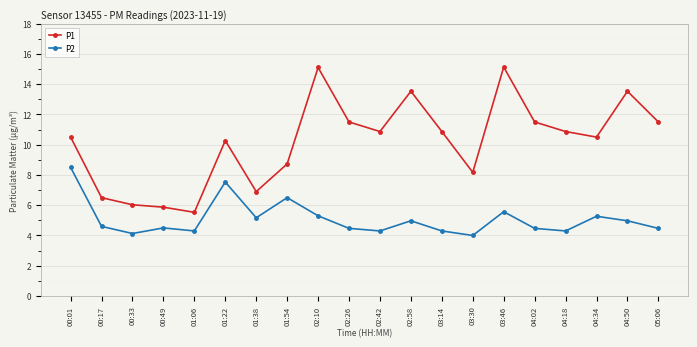

Reading left to right, extract all data points from this chart.

P1: 10.5	6.5	6.0	5.9	5.5	10.3	6.9	8.7	15.1	11.5	10.9	13.5	10.9	8.2	15.1	11.5	10.9	10.5	13.5	11.5
P2: 8.5	4.6	4.1	4.5	4.3	7.5	5.2	6.5	5.3	4.5	4.3	5.0	4.3	4.0	5.6	4.5	4.3	5.3	5.0	4.5